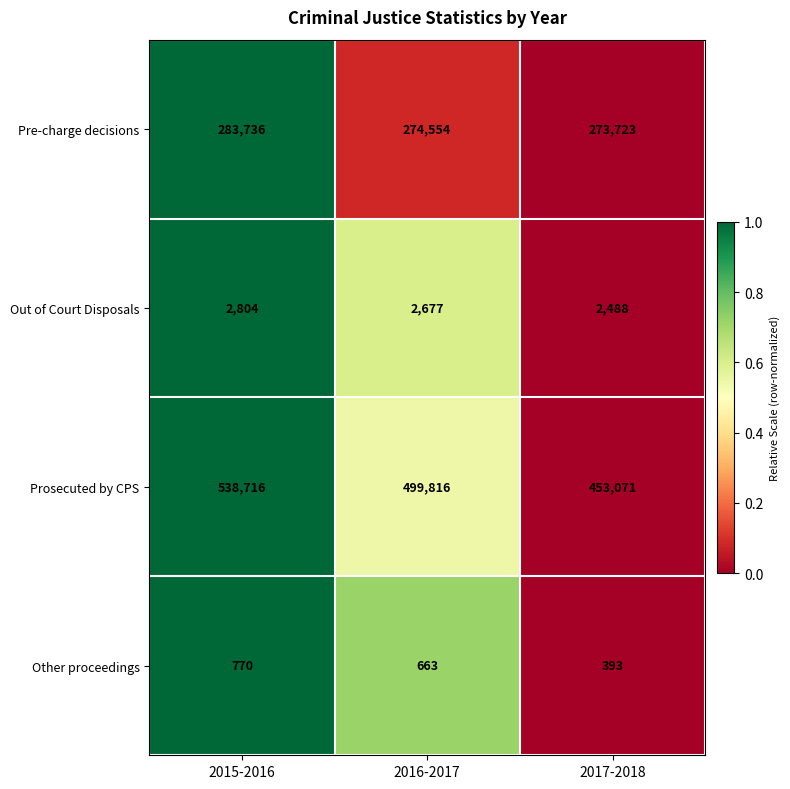

Rank the series by their maximum value, from lowest to highest.

Other proceedings, Out of Court Disposals, Pre-charge decisions, Prosecuted by CPS